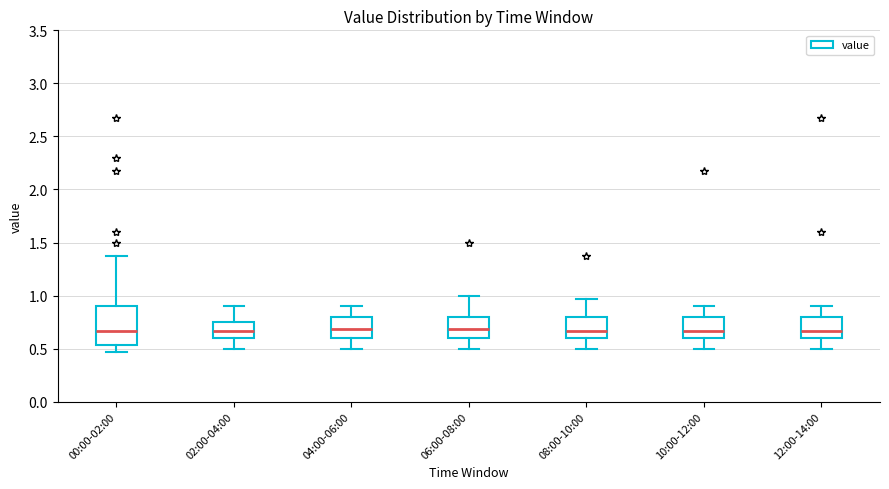

Reading left to right, transcribe this box plot: for each box, give where its median line is, the range the box spans, and where its two whiskers end, as read against the y-axis. The values are not printed on the chart, so give them approximately, as read against the axis.

00:00-02:00: median 0.65, box 0.55 to 0.90, whiskers 0.45 to 1.35
02:00-04:00: median 0.65, box 0.60 to 0.75, whiskers 0.50 to 0.90
04:00-06:00: median 0.70, box 0.60 to 0.80, whiskers 0.50 to 0.90
06:00-08:00: median 0.70, box 0.60 to 0.80, whiskers 0.50 to 1.00
08:00-10:00: median 0.65, box 0.60 to 0.80, whiskers 0.50 to 0.95
10:00-12:00: median 0.65, box 0.60 to 0.80, whiskers 0.50 to 0.90
12:00-14:00: median 0.65, box 0.60 to 0.80, whiskers 0.50 to 0.90